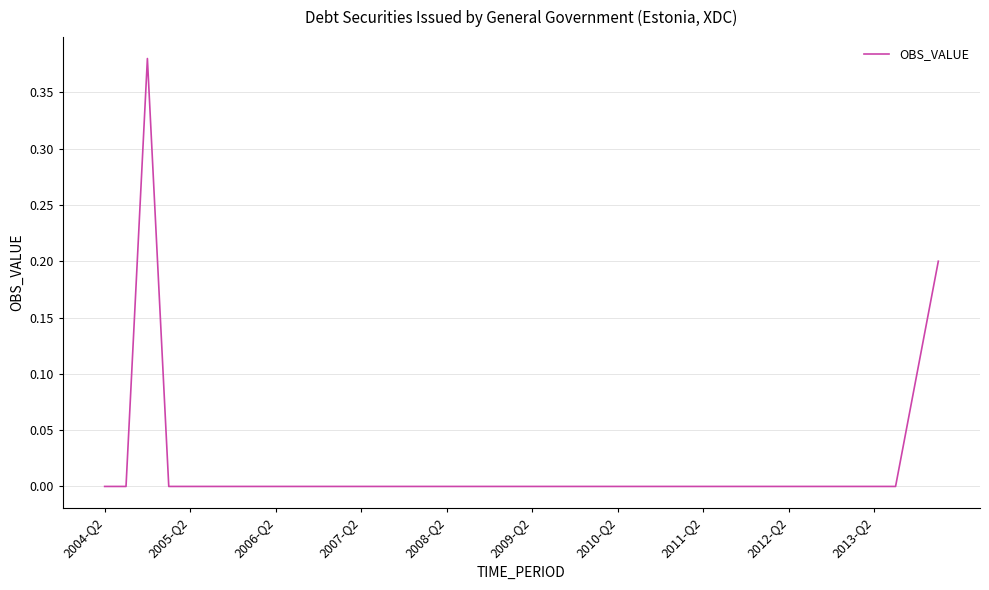

How many lines are shown in the chart?

1